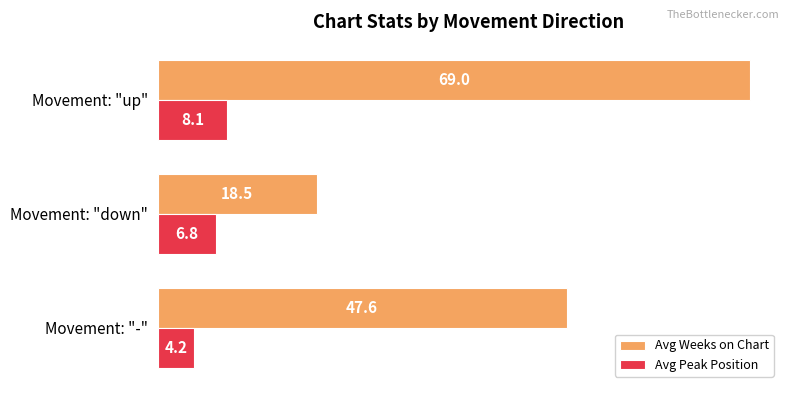

Is it true that Avg Peak Position equals 6.8 at Movement: "down"?

True